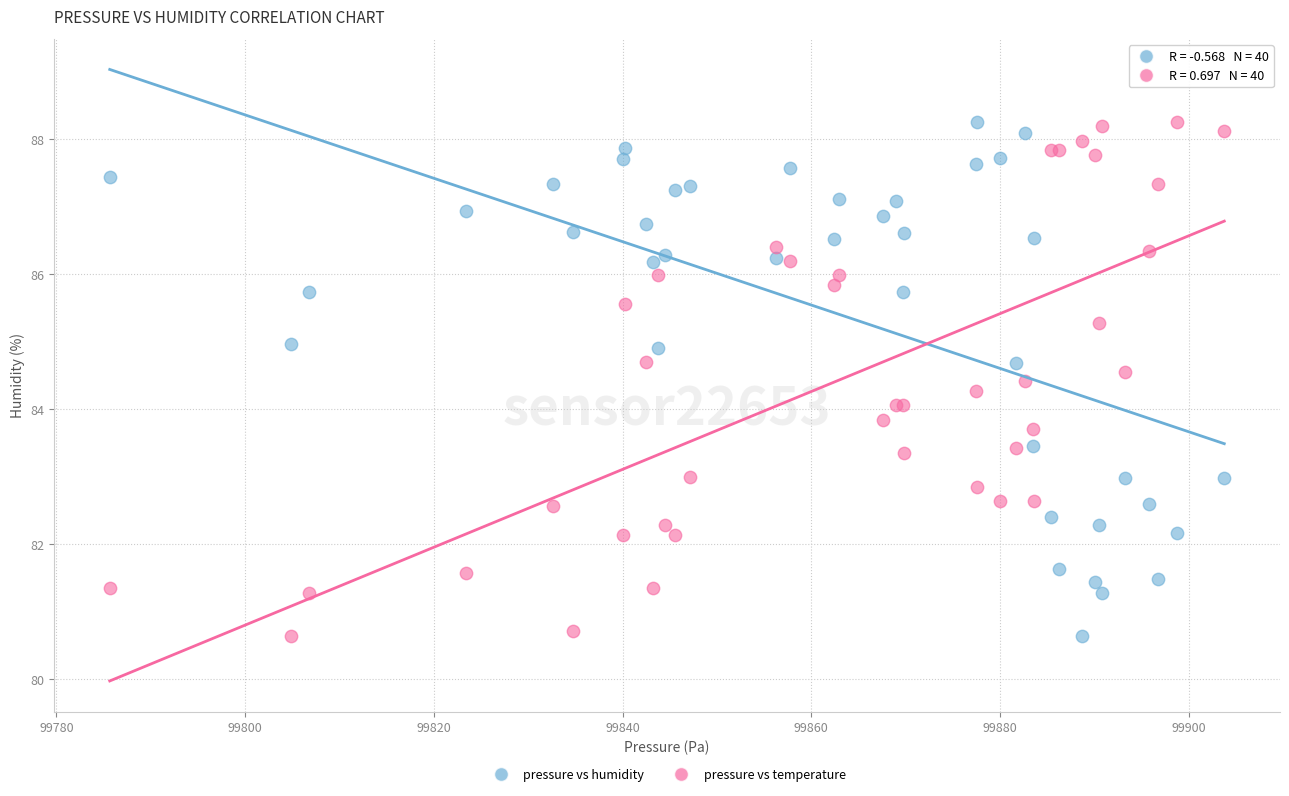

What are all the series names shown in the legend?

pressure vs humidity, pressure vs temperature